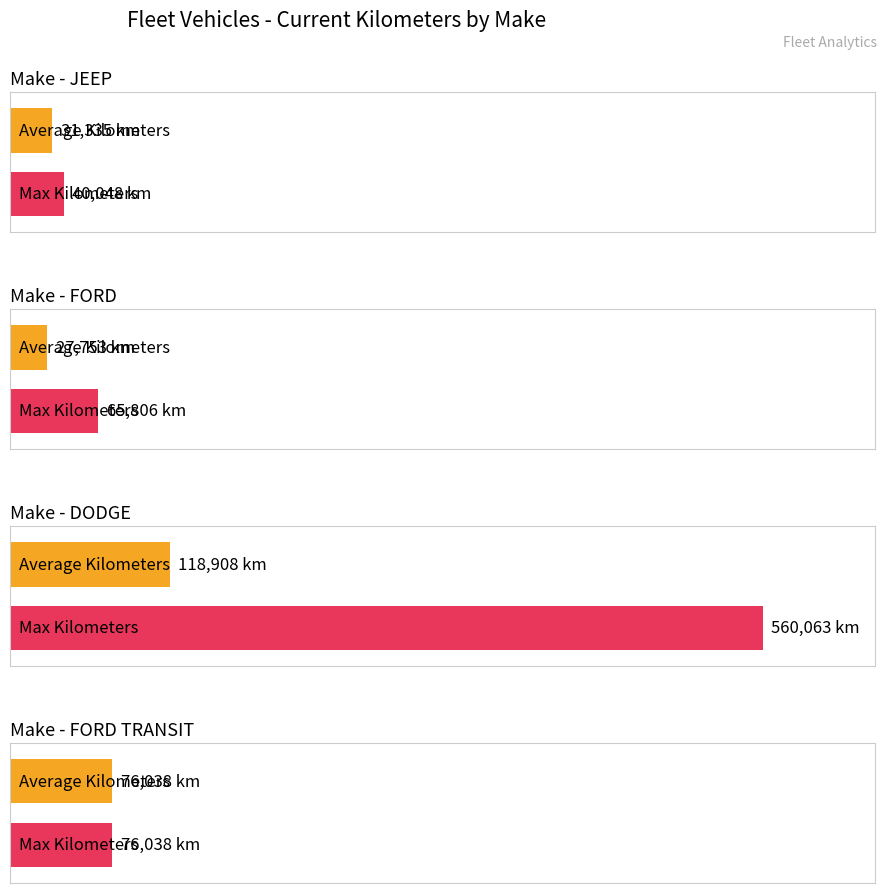

What is the difference between the Max Kilometers values at DODGE and FORD?

494257